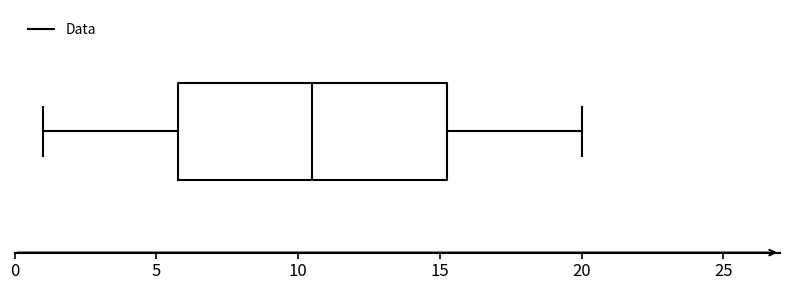

Transcribe this box plot: give where the median line is, the range the box spans, and where the two whiskers end, as read against the x-axis. The values are not printed on the chart, so give them approximately, as read against the axis.

median 10.5, box 6.0 to 15.5, whiskers 1.0 to 20.0